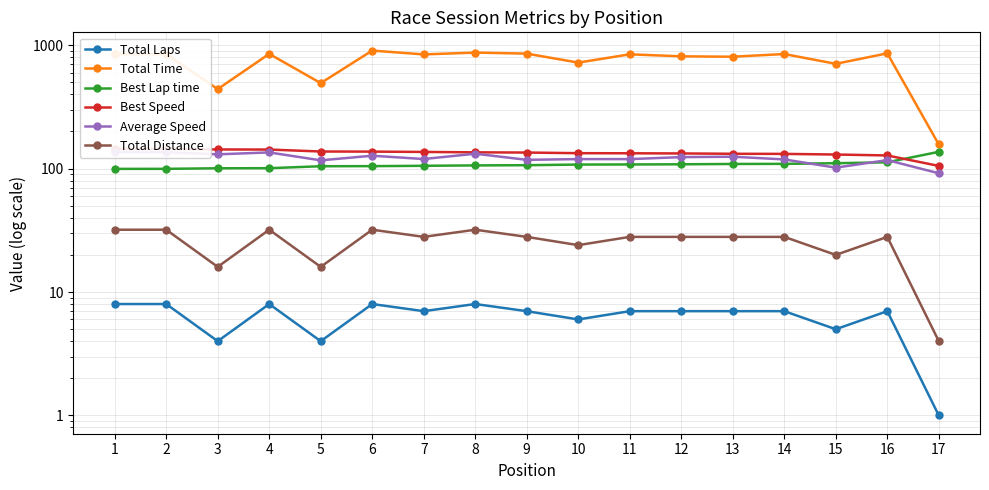

Which series has the largest range (max minus min)?

Total Time